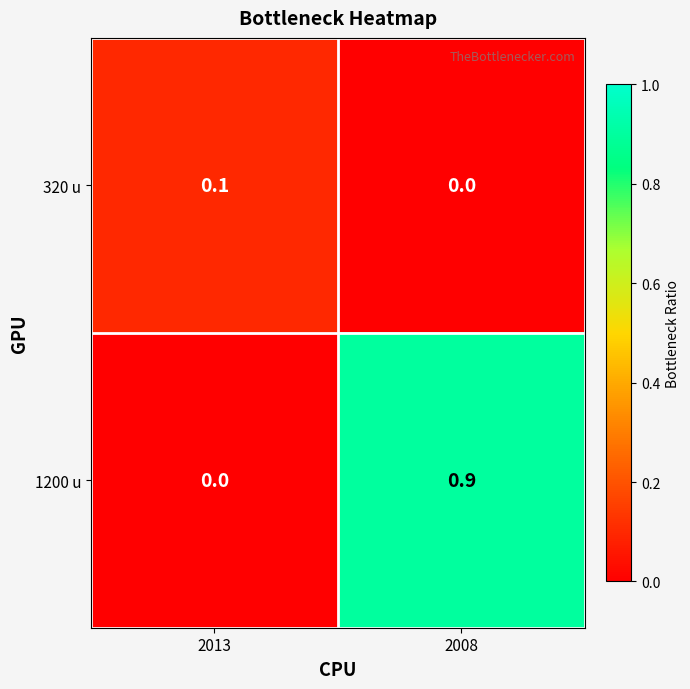

What is the difference between the maximum and minimum values in the 1200 u series?

0.9